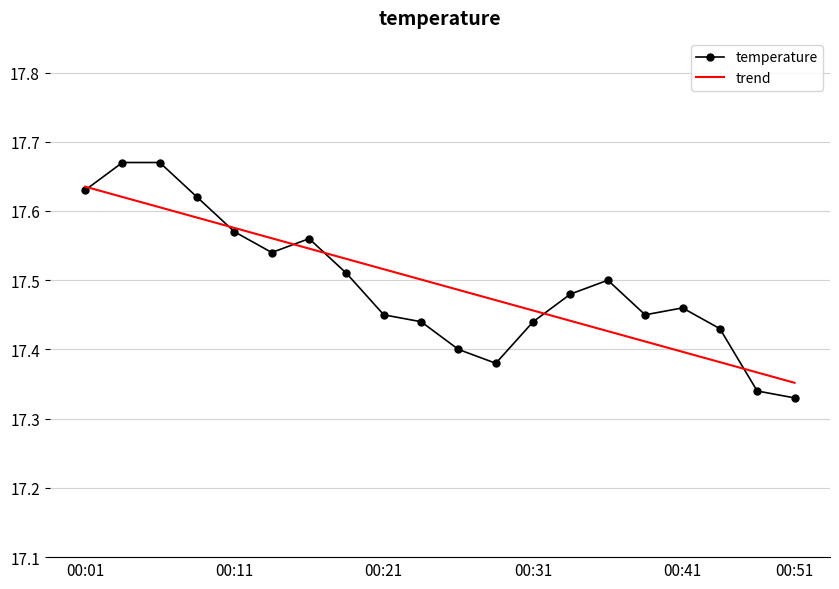

Which series has the widest spread of values?

temperature